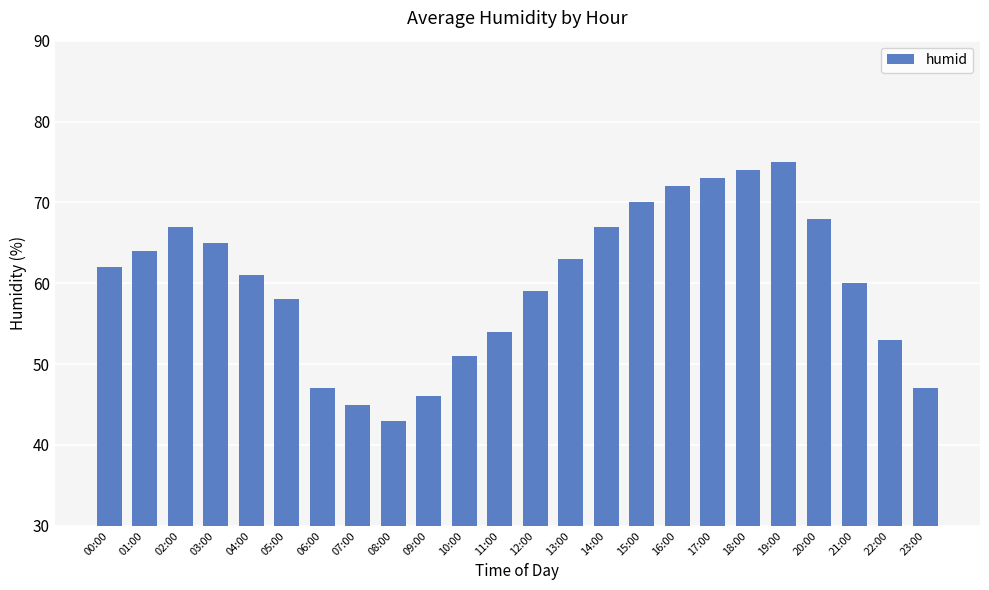

What is the sum of all values?

1444